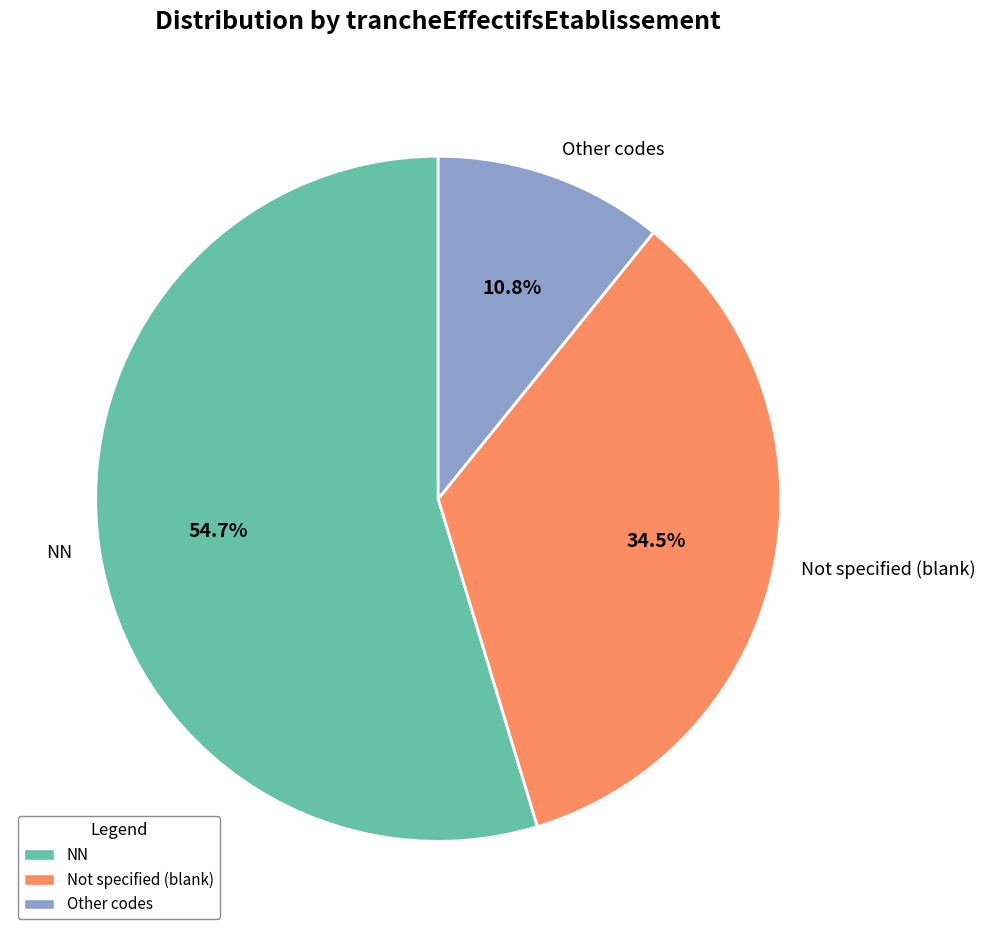

Rank the categories by value from highest to lowest.

NN, Not specified (blank), Other codes